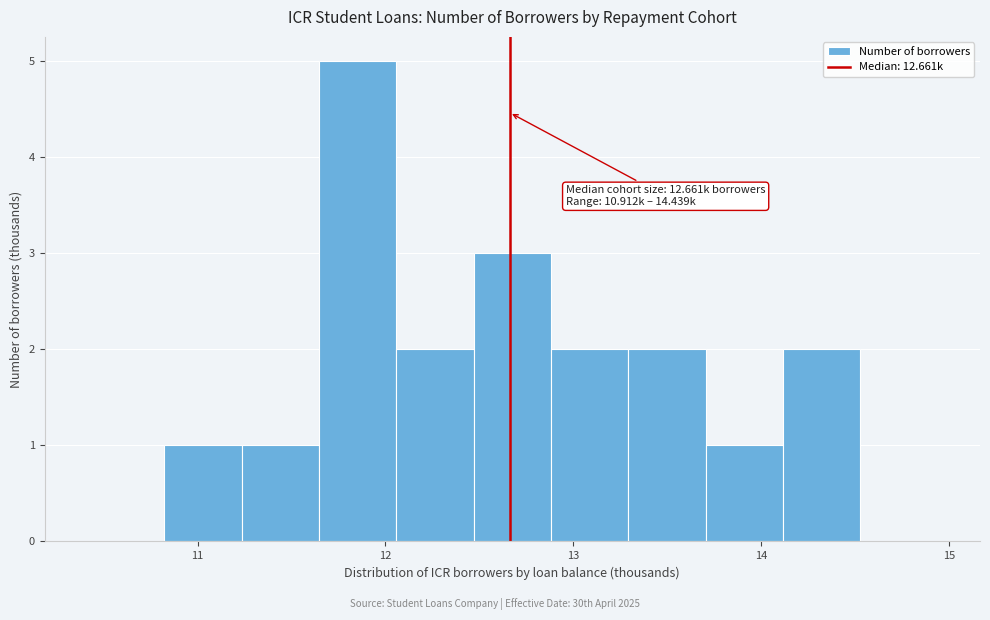

Over which range of the x-axis is the bar tallest?

11.6 to 12.1